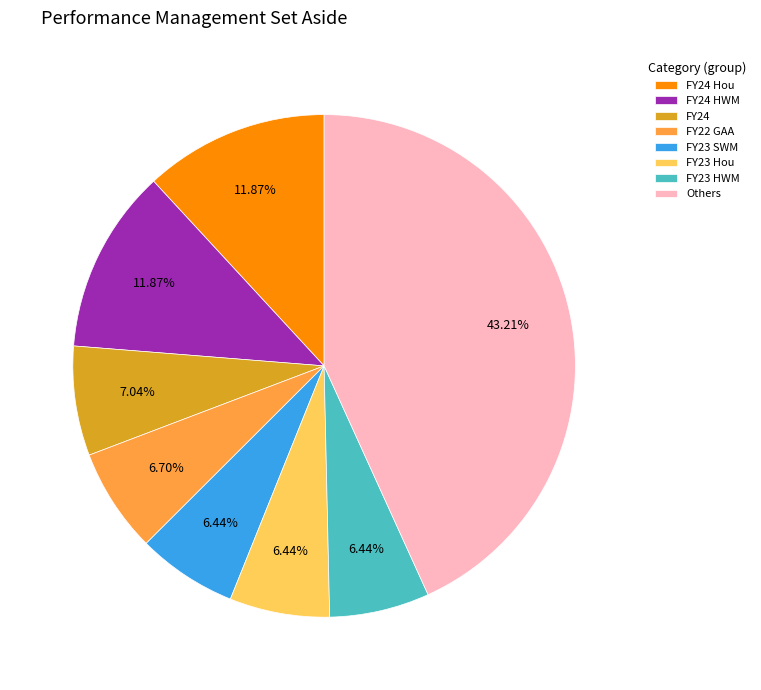

What percentage is the FY22 GAA slice, to the nearest percent?

7%